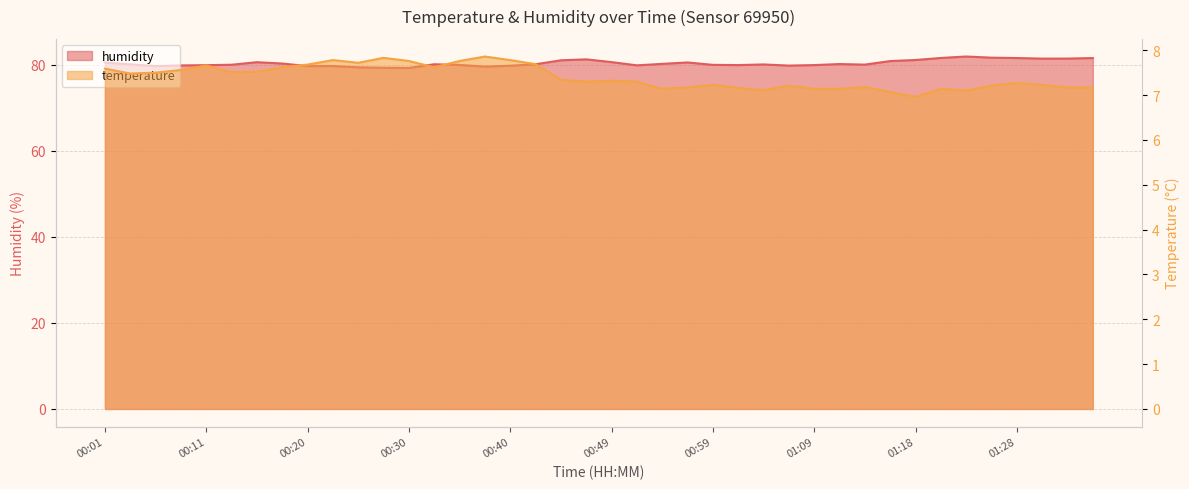

At how many categories does at least one series exceed 57?

40